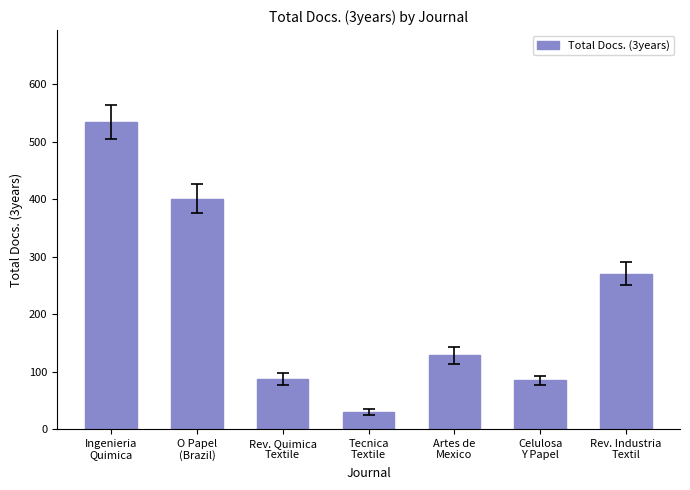

Which has a higher value, Celulosa
Y Papel or Ingenieria
Quimica?

Ingenieria
Quimica